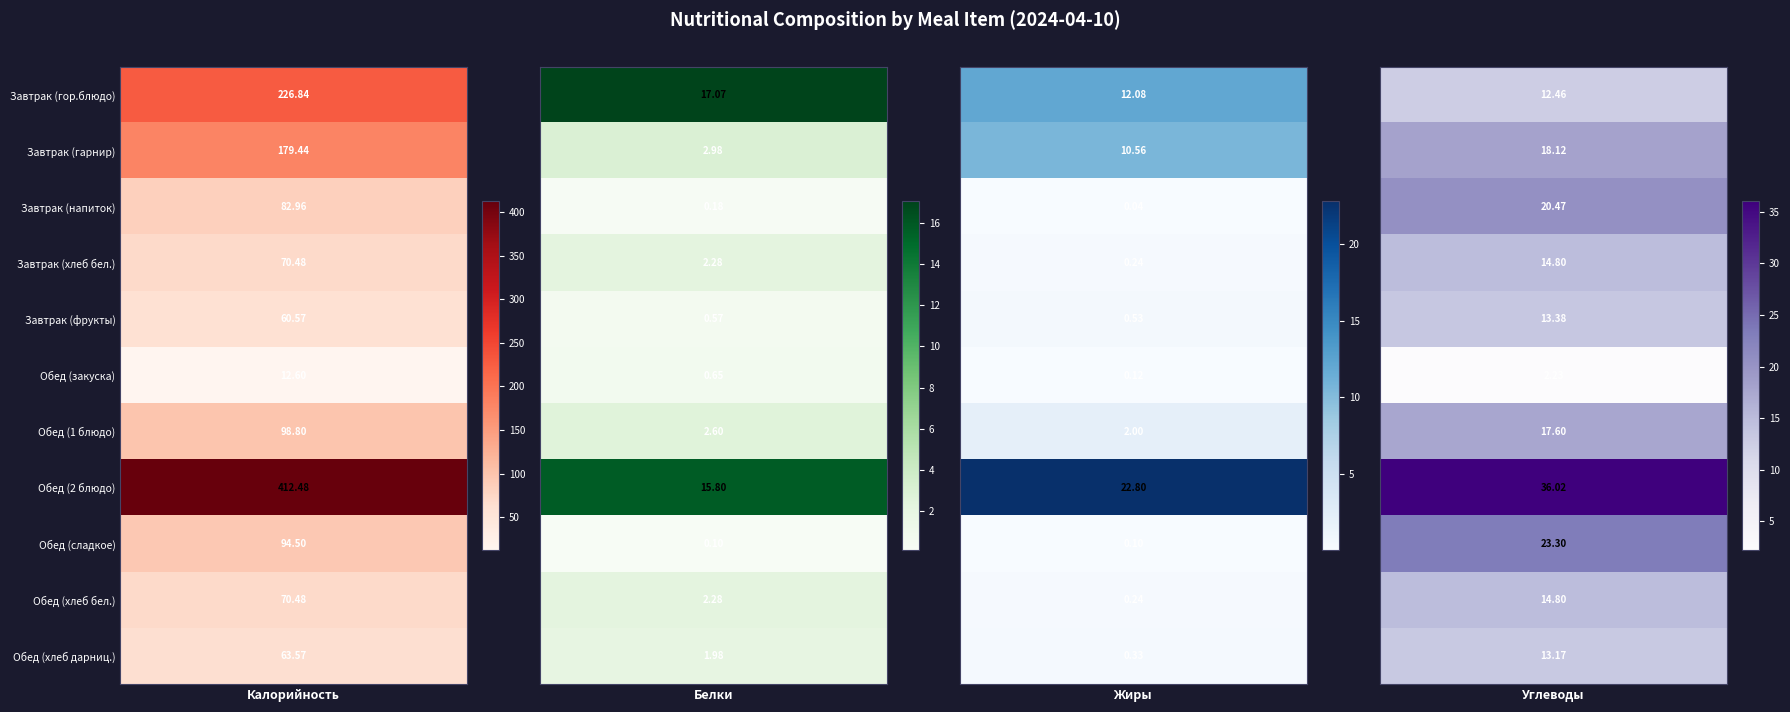

What is the average value of the Обед (сладкое) series?

29.5